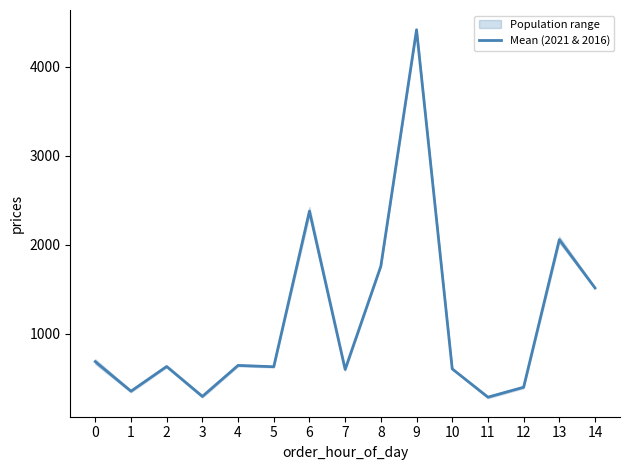

List the labels in order of value, largest first.

9, 6, 13, 8, 14, 0, 4, 2, 5, 10, 7, 12, 1, 3, 11